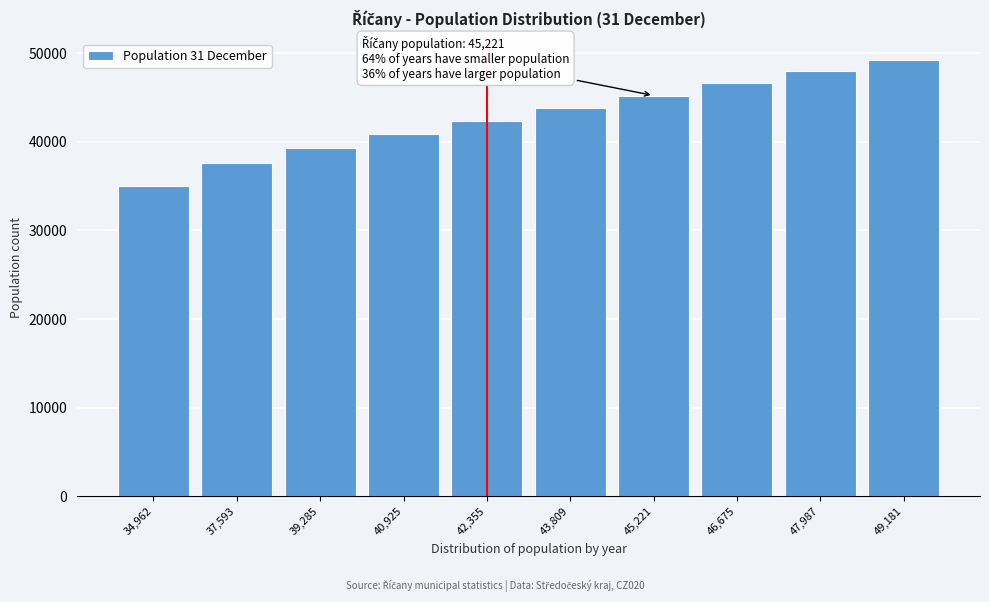

Reading left to right, what are all the values shown in this chart?

34962	37593	39285	40925	42355	43809	45221	46675	47987	49181